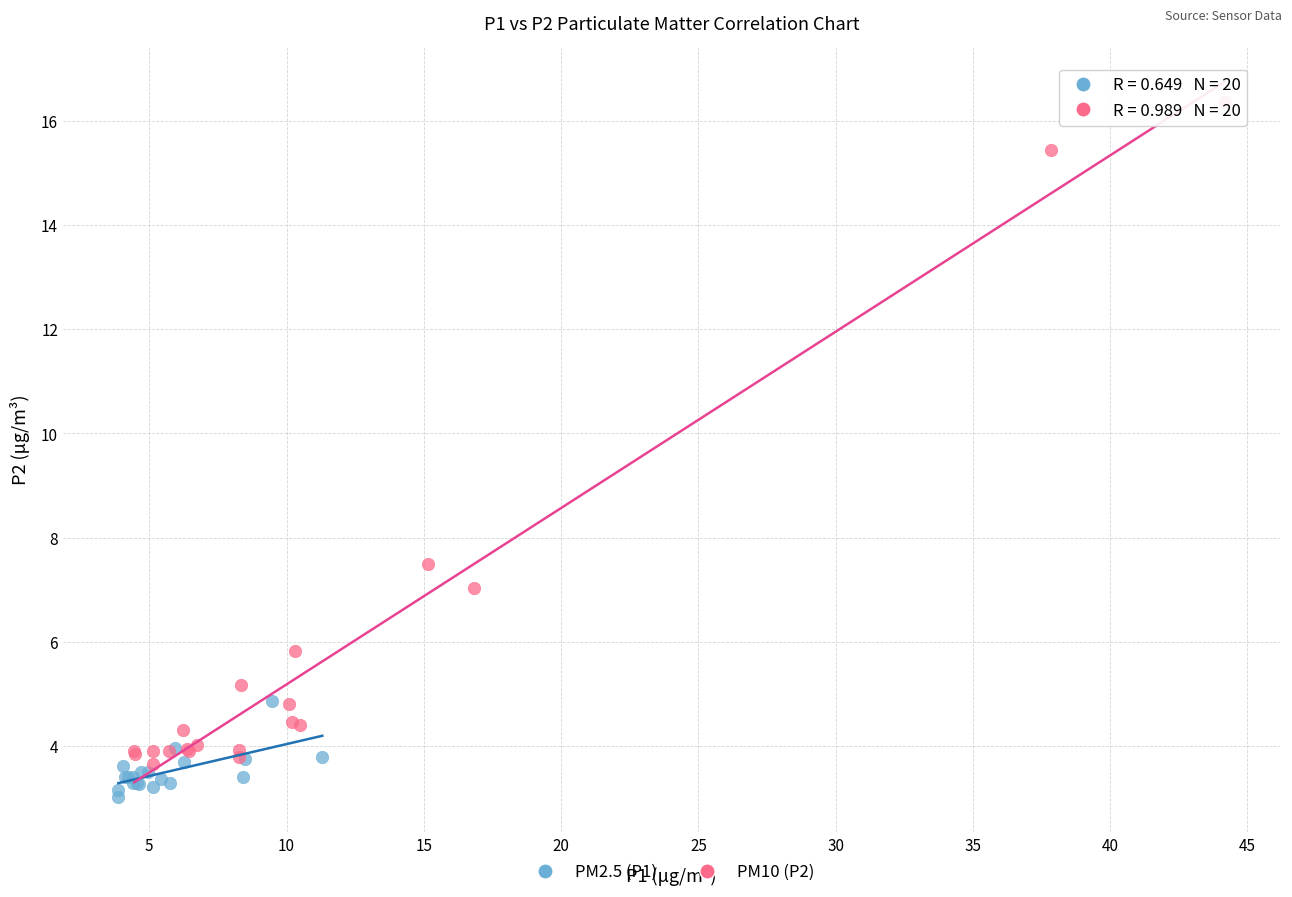

Which series contains the highest Y value?

PM10 (P2)